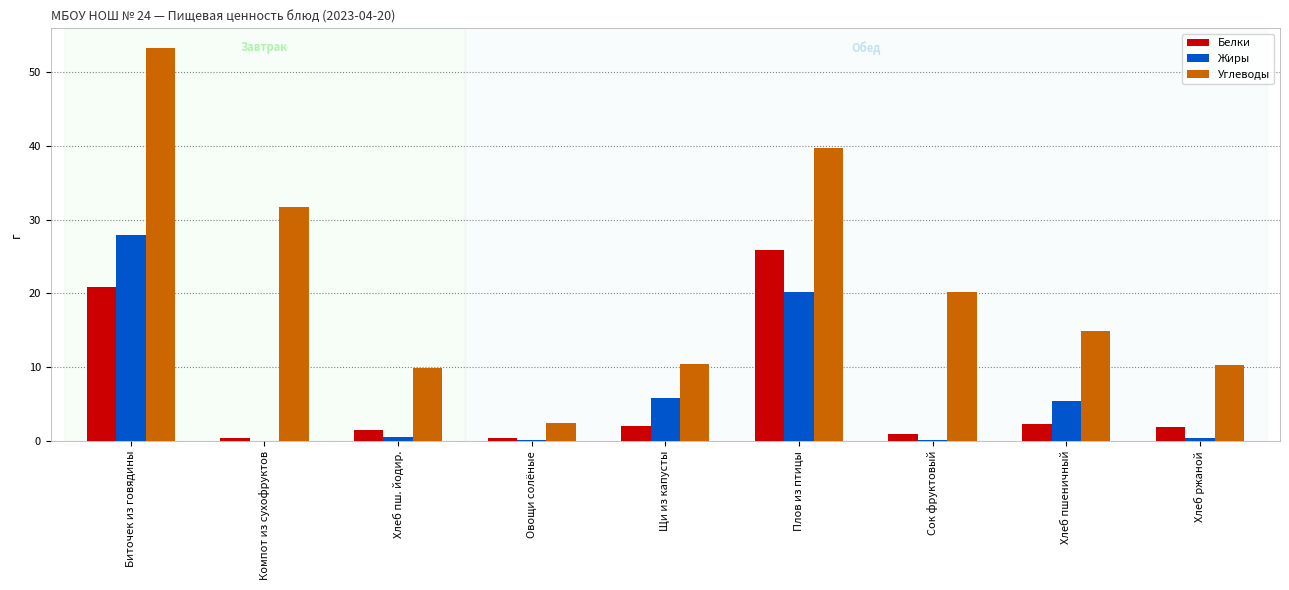

The value of Углеводы at Биточек из говядины is 10.9. True or false?

False